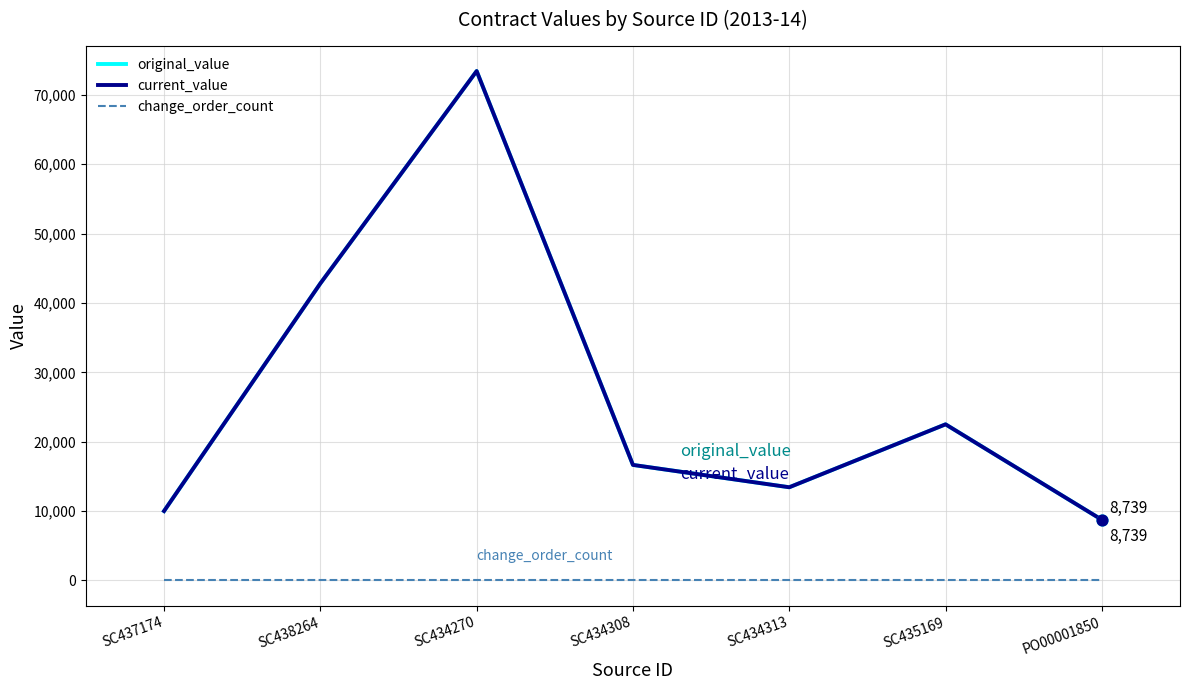

Is this an area chart (filled region under the line)?

No